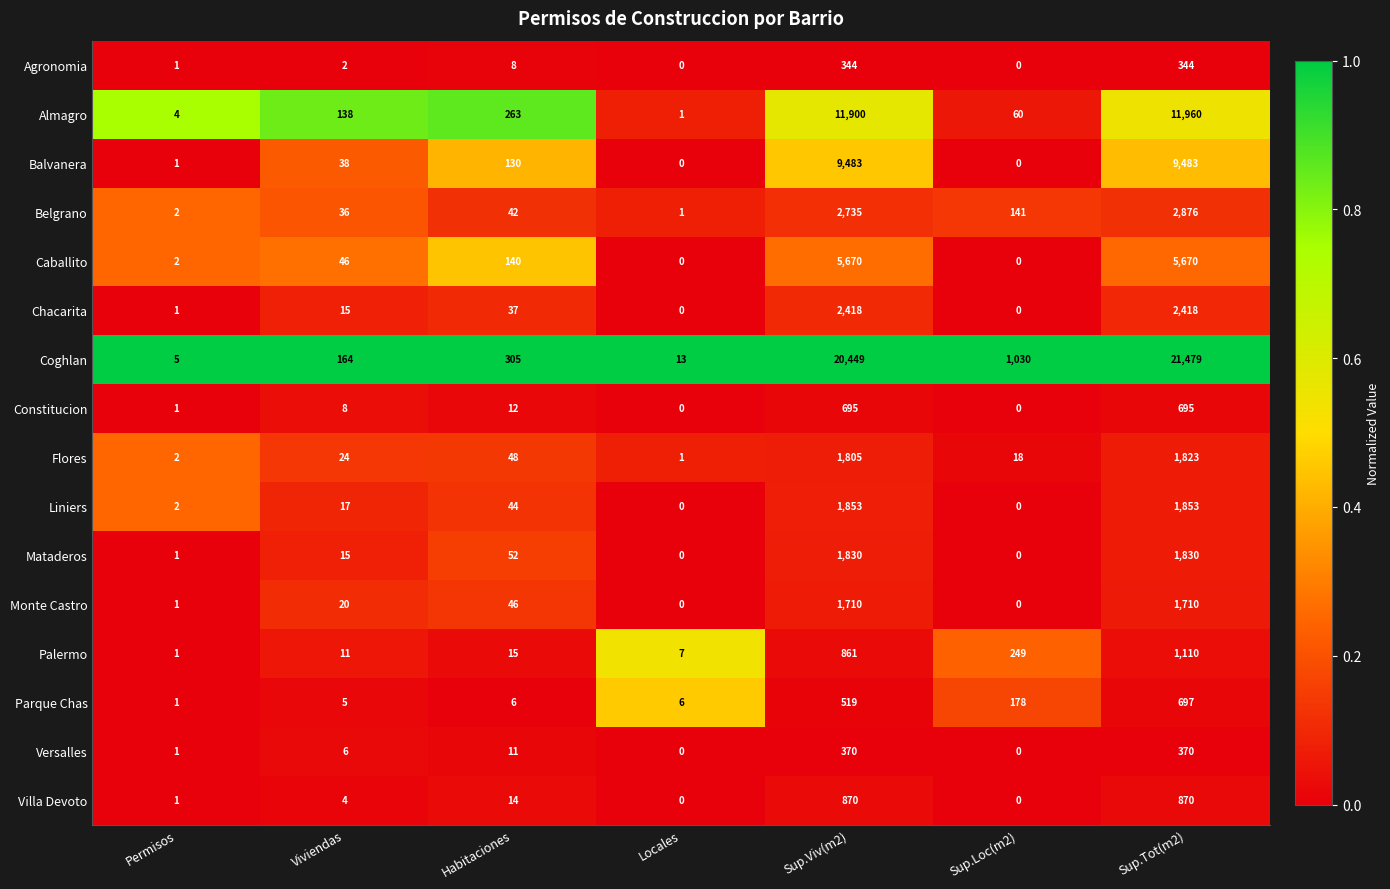

Which series has the widest spread of values?

Coghlan